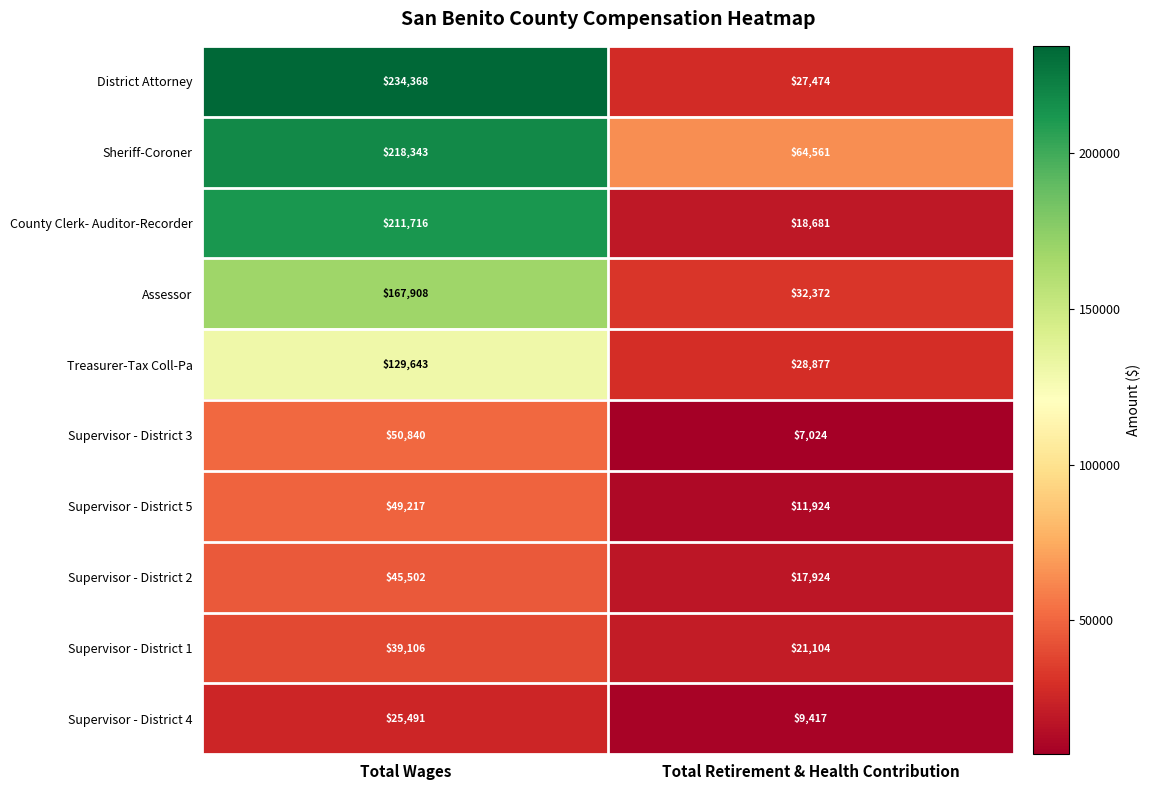

At which category is the sum across all series the highest?

Total Wages